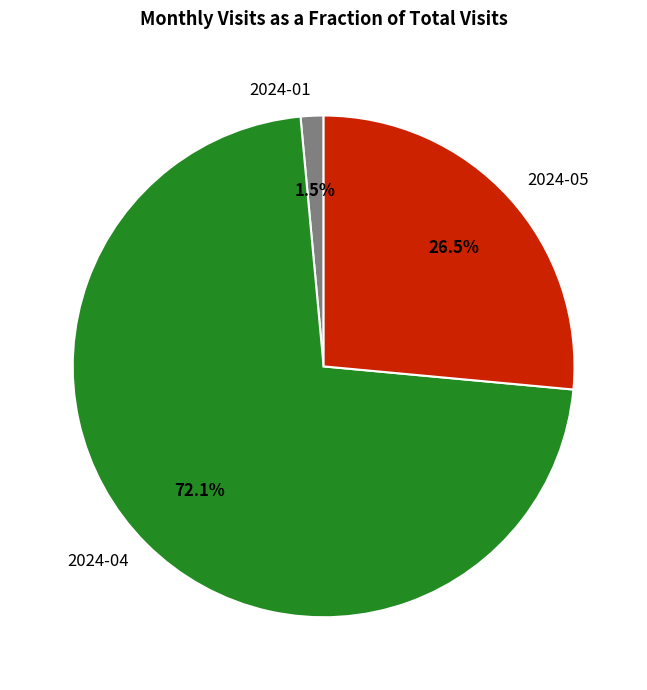

To the nearest percent, what is the difference between the largest and smallest slice percentages?

71%